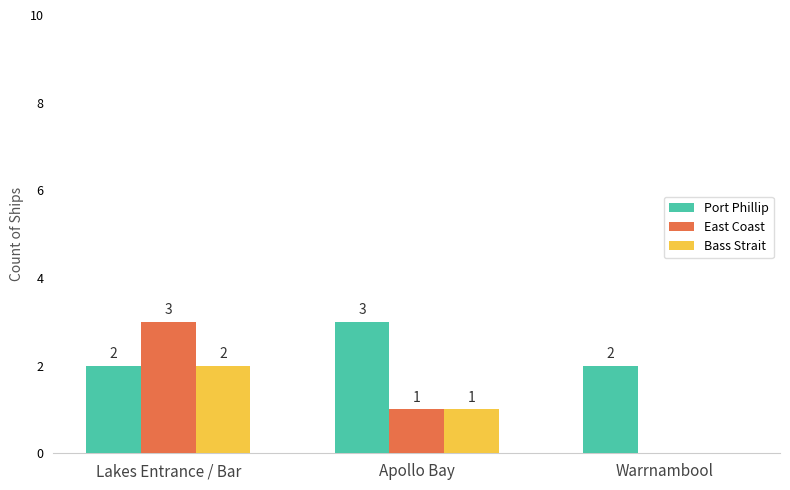

How many distinct data groups are displayed?

3